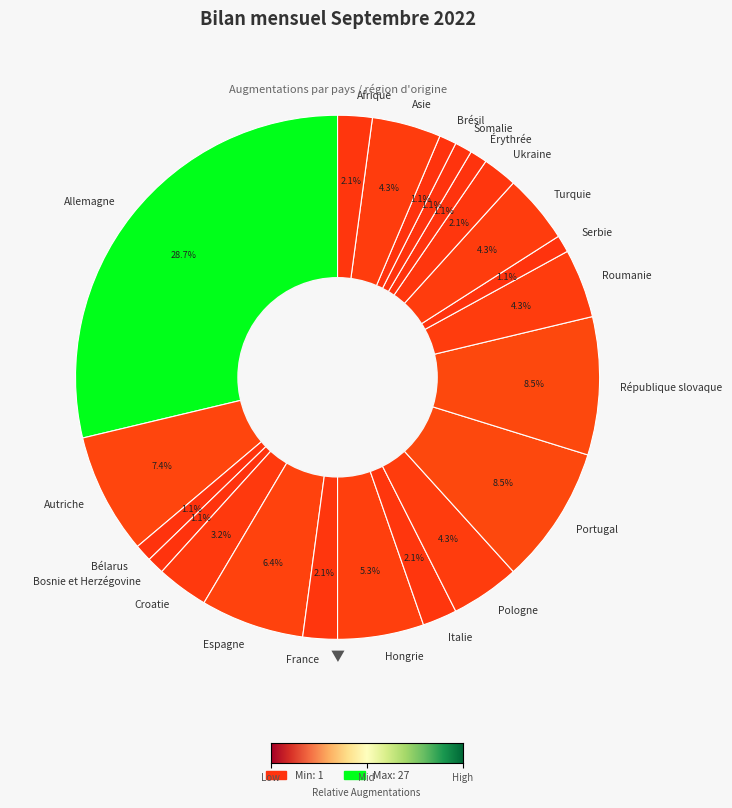

True or false: Afrique accounts for 12% of the total.

False